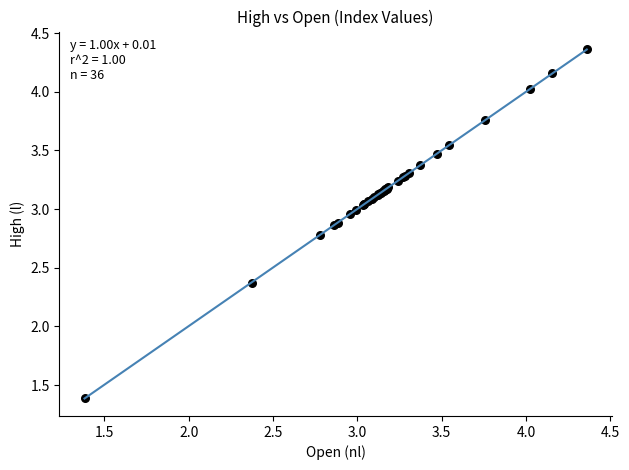

What Y value in the scatter plot is closest to 2?

2.4